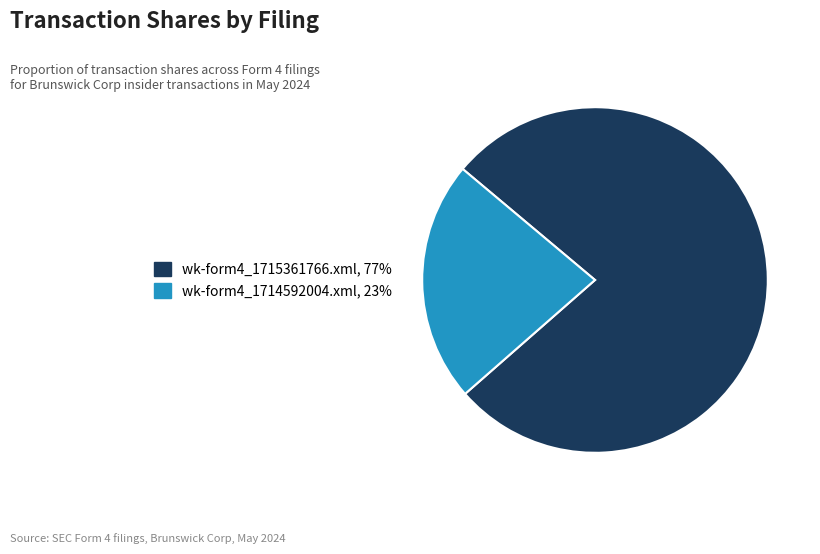

The wk-form4_1715361766.xml slice represents 71% of the pie. True or false?

False